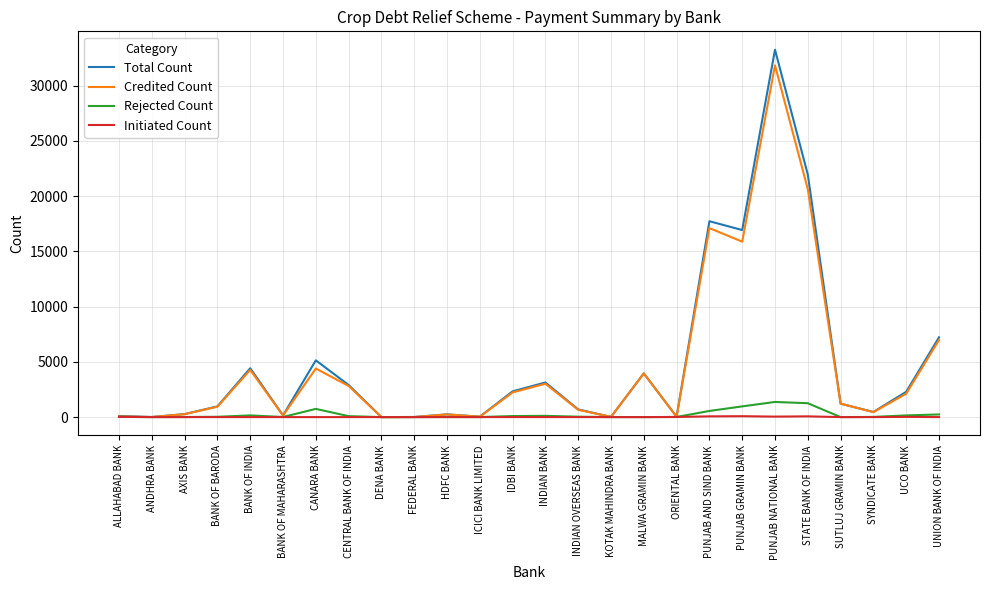

Is the value of Total Count at IDBI BANK greater than the value of Credited Count at ALLAHABAD BANK?

Yes